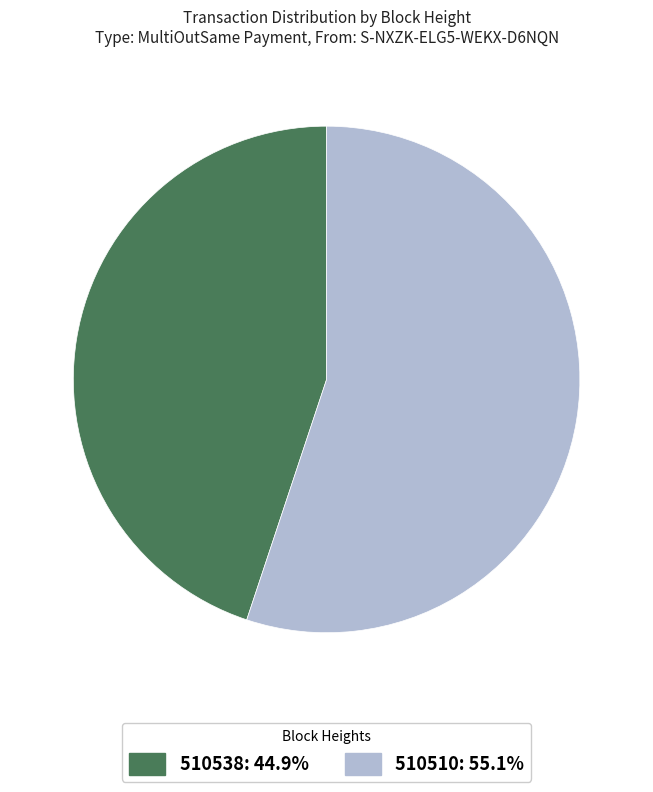

Rank the categories by value from lowest to highest.

510538, 510510